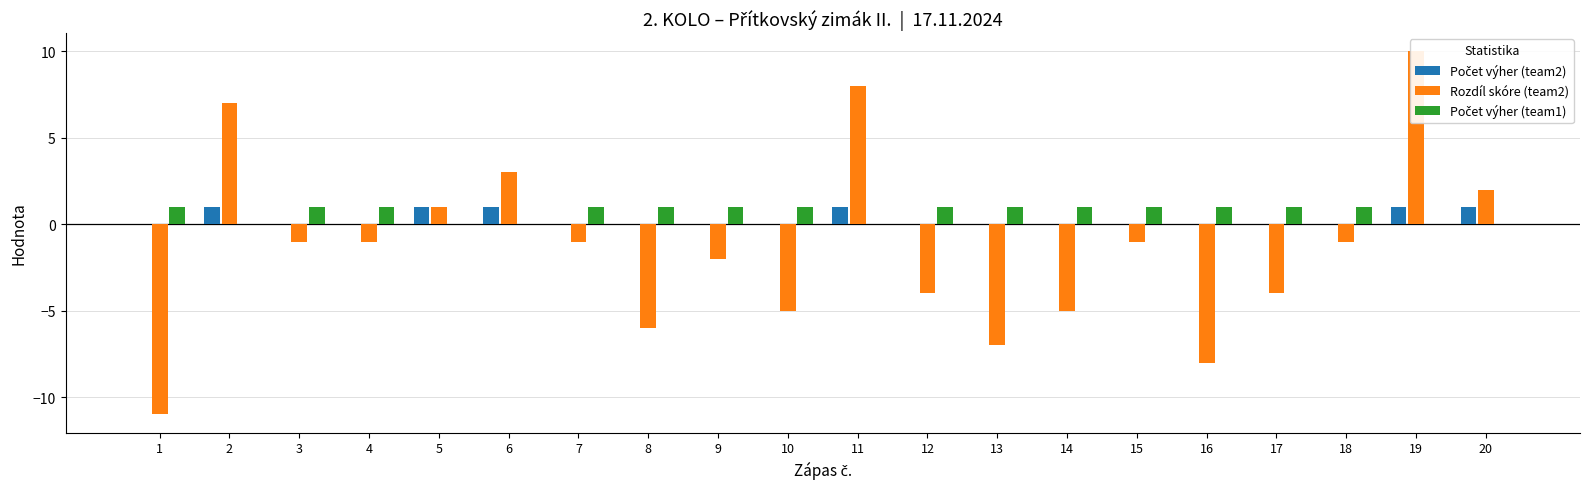

What is the average value of the Rozdíl skóre (team2) series?

-1